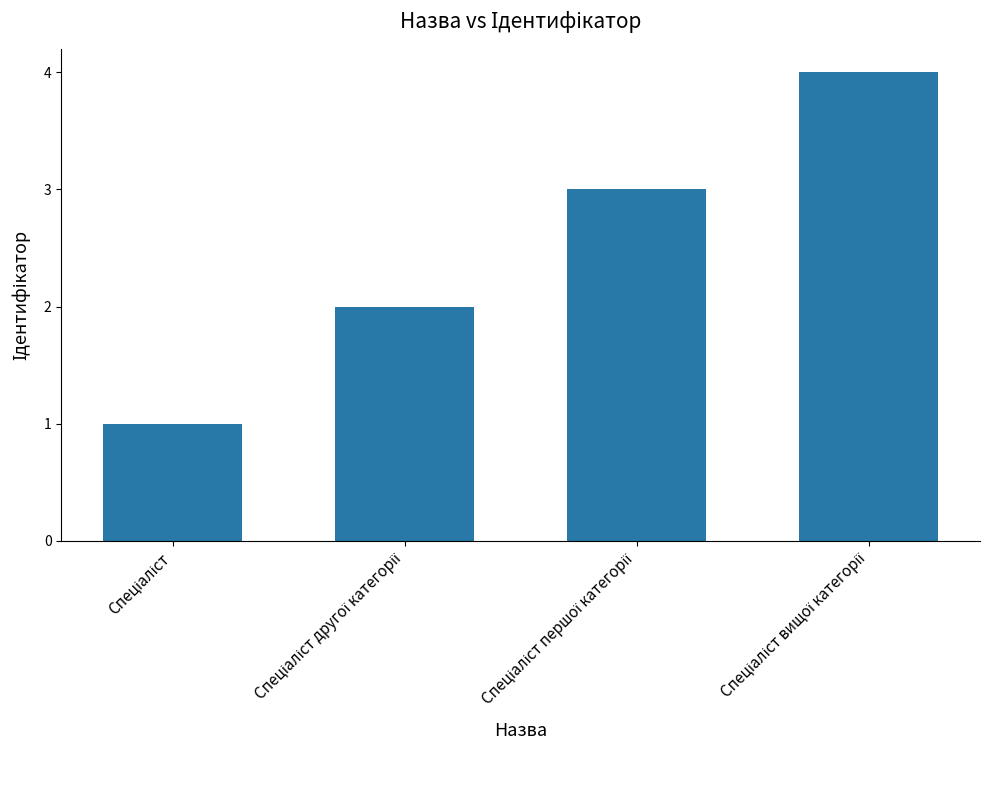

What is the maximum value shown in the chart?

4